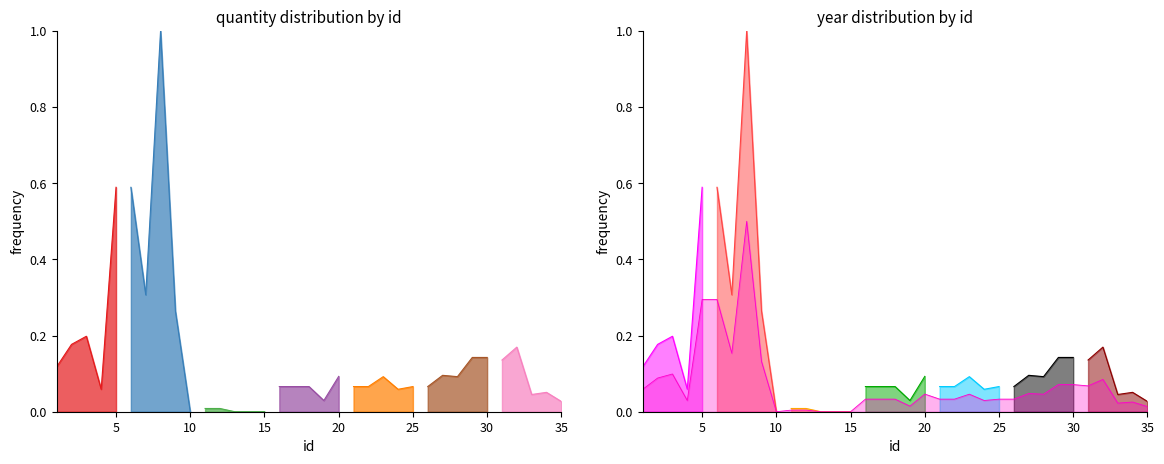

Rank the categories by value from highest to lowest.

8, 5, 6, 7, 9, 3, 2, 32, 29, 30, 31, 1, 27, 20, 23, 28, 16, 17, 18, 21, 22, 25, 26, 4, 24, 34, 33, 19, 35, 11, 12, 10, 13, 14, 15